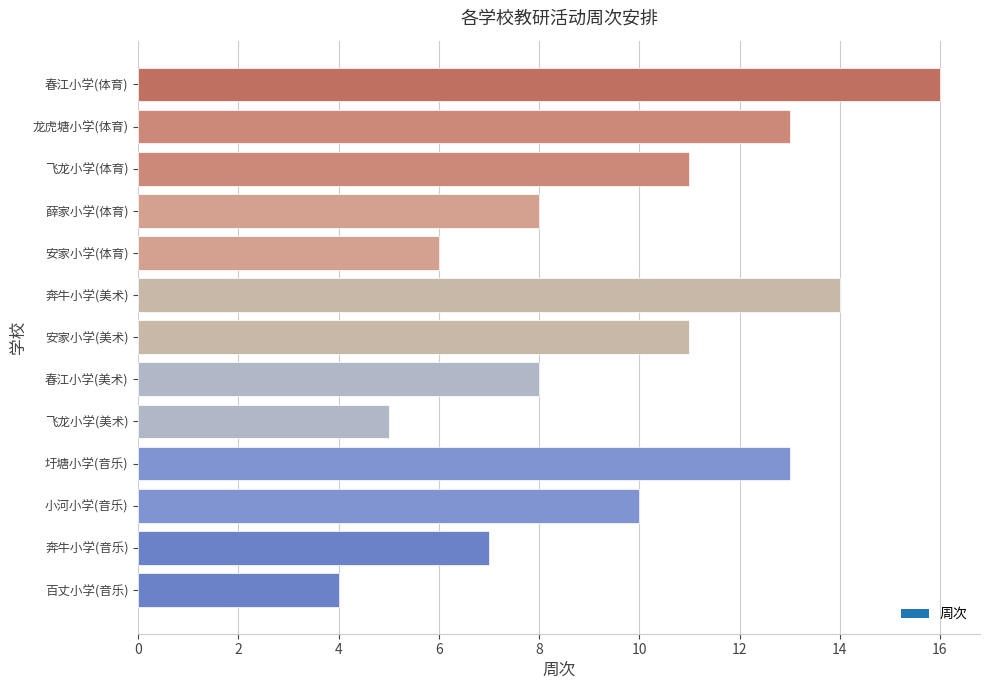

What is the maximum value shown in the chart?

16